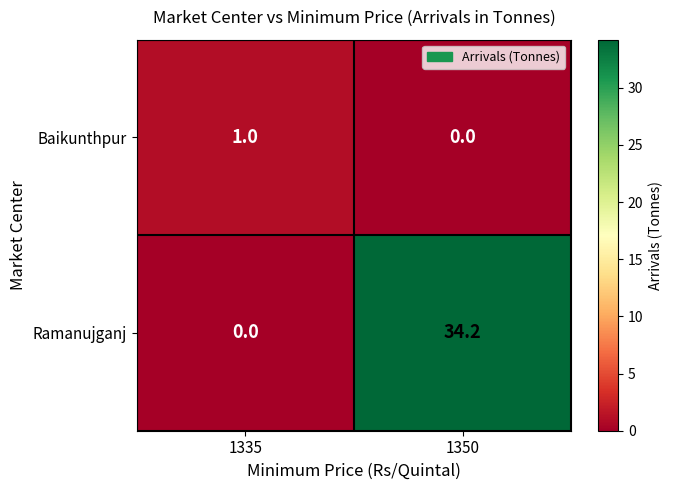

At 1350, list the series in order from smallest to largest.

Baikunthpur, Ramanujganj